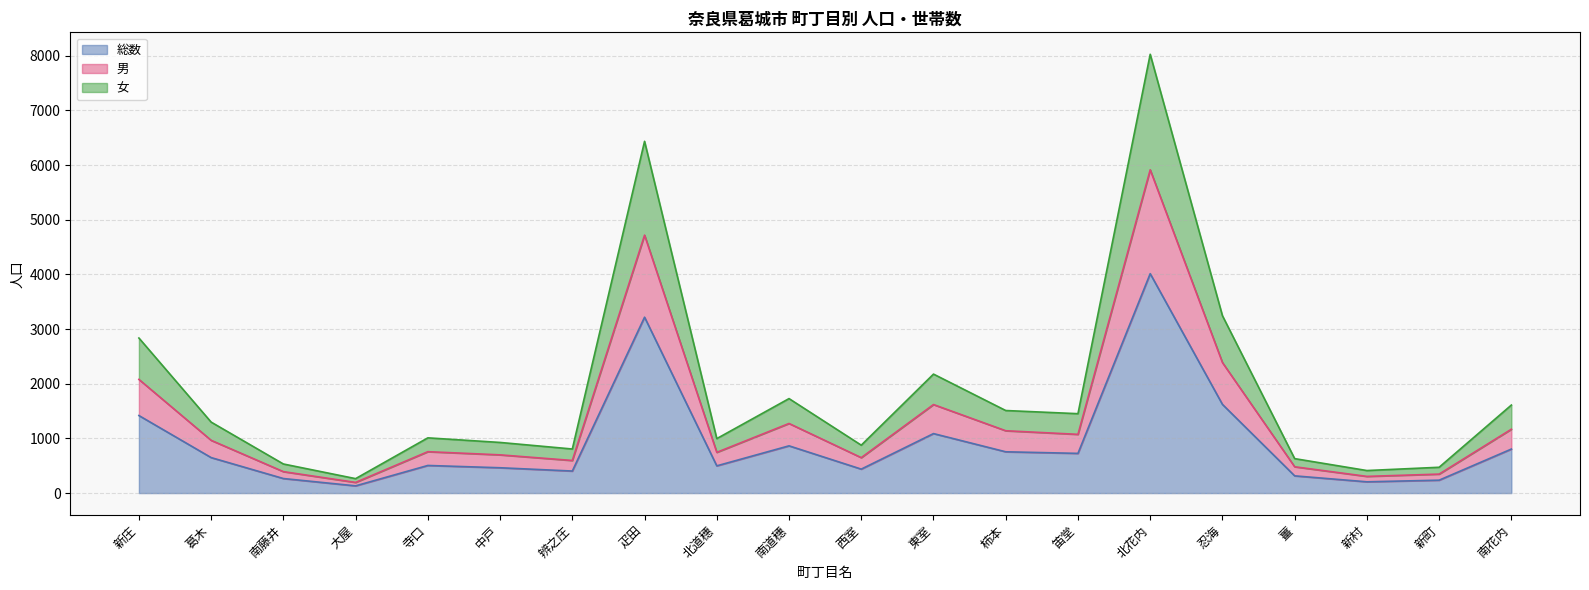

Is it true that 男 equals 179 at 薑?

False